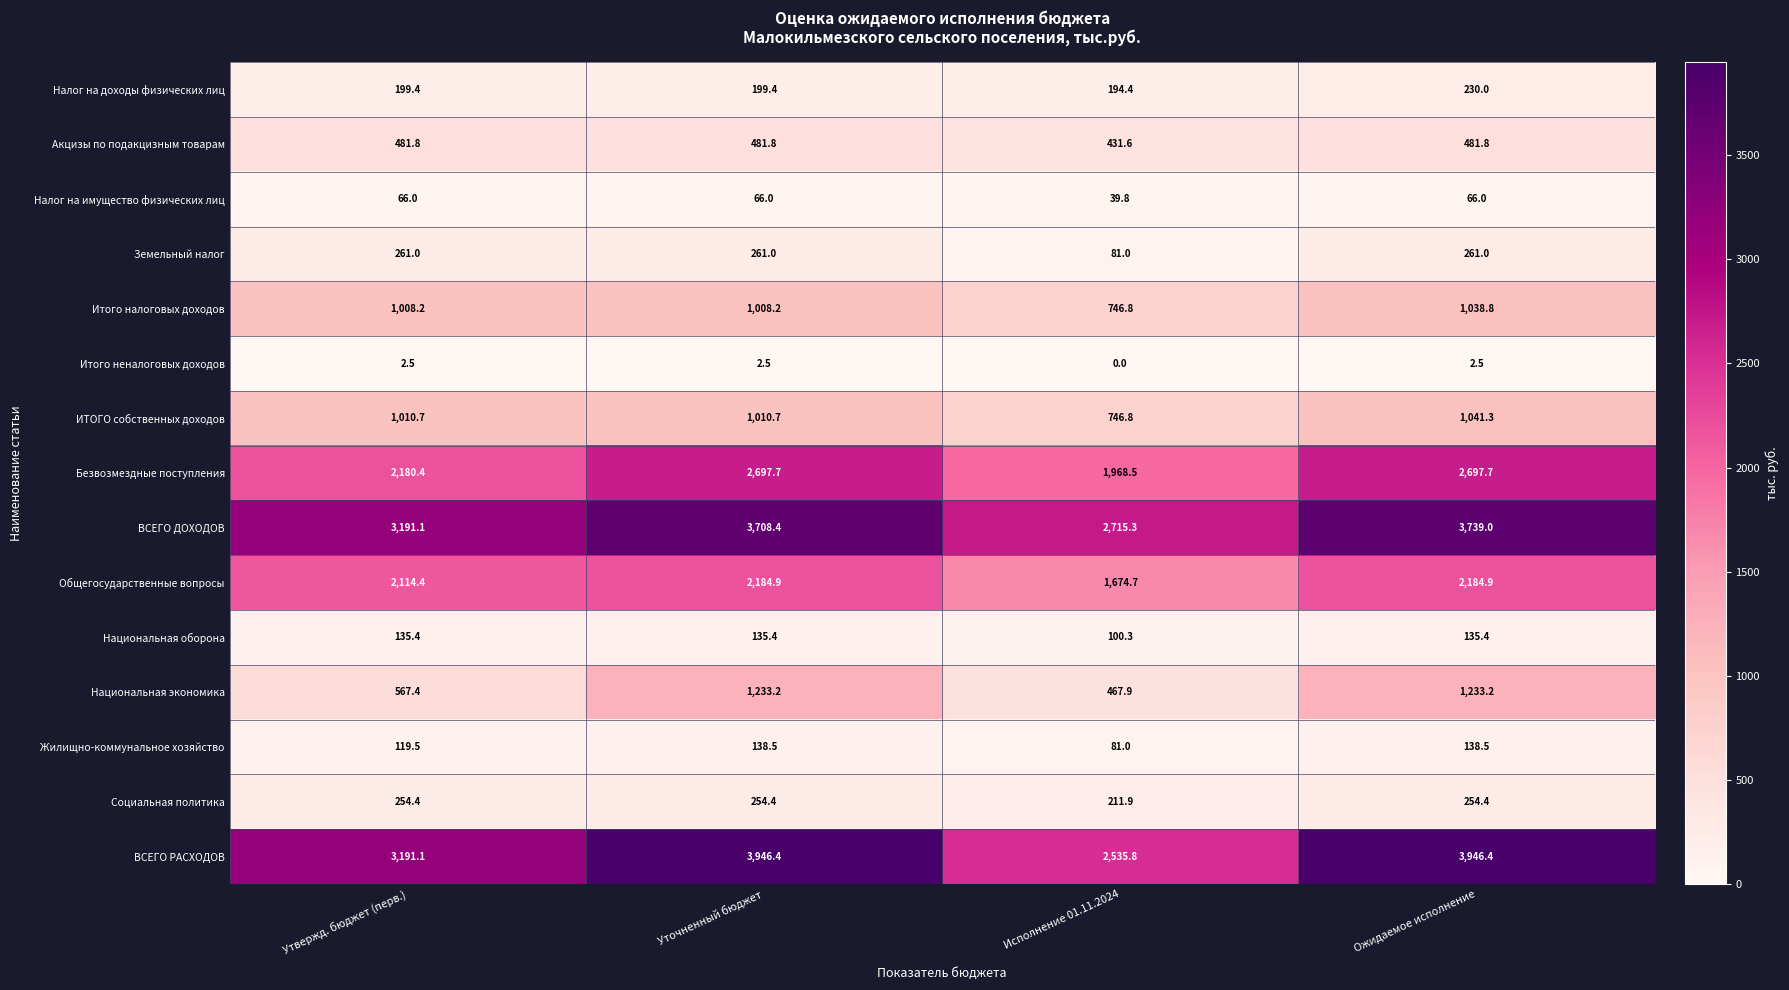

What is the spread (max minus min) of values at Уточненный бюджет?

3943.9